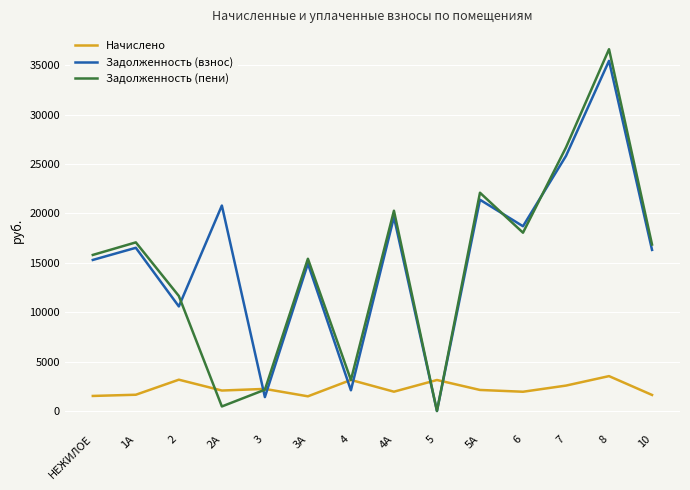

How many times do Начислено and Задолженность (взнос) cross each other?

6